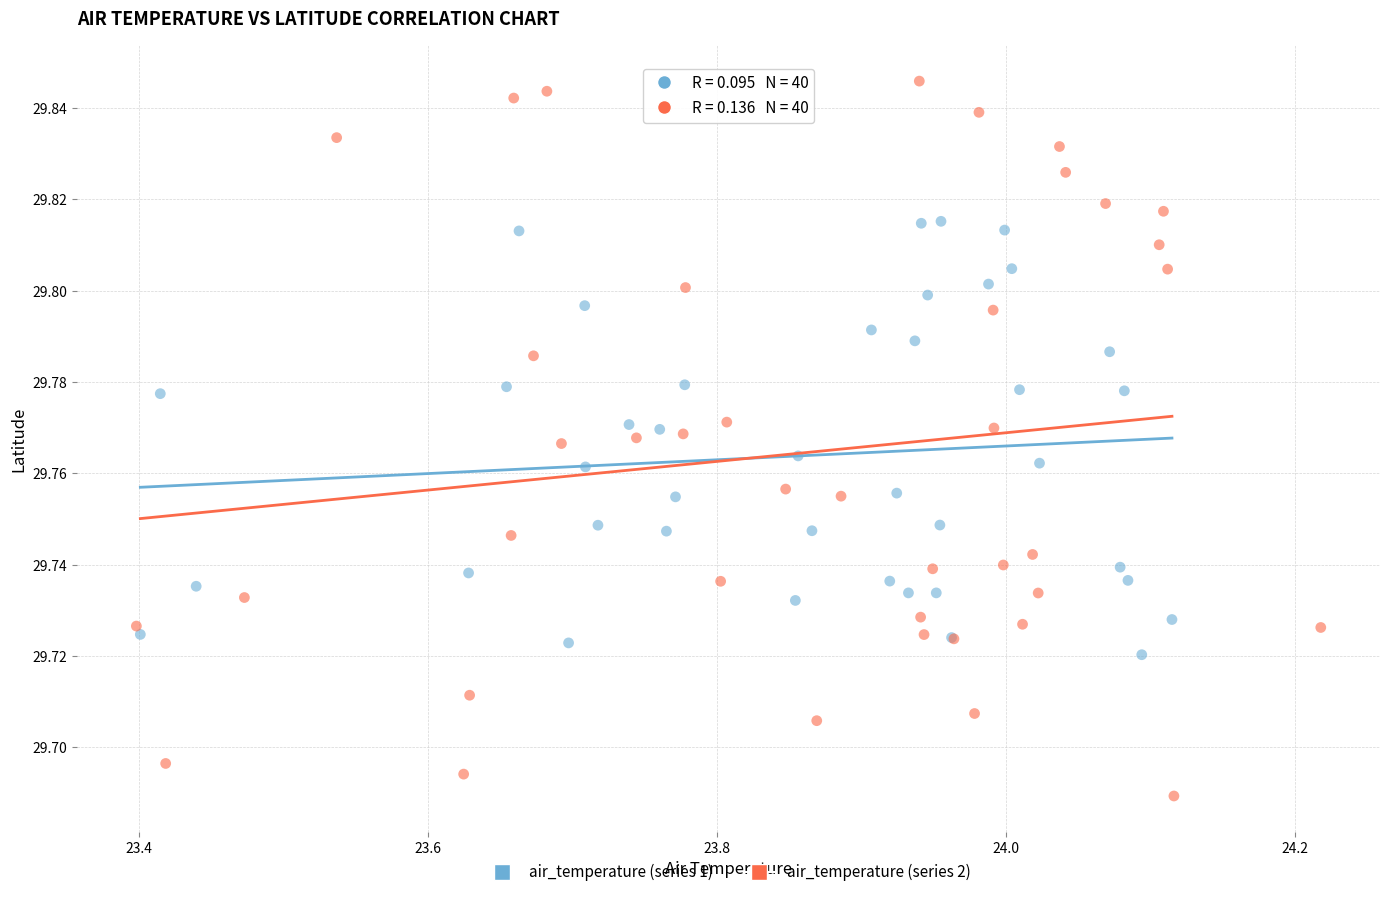

What are all the series names shown in the legend?

air_temperature (series 1), air_temperature (series 2)